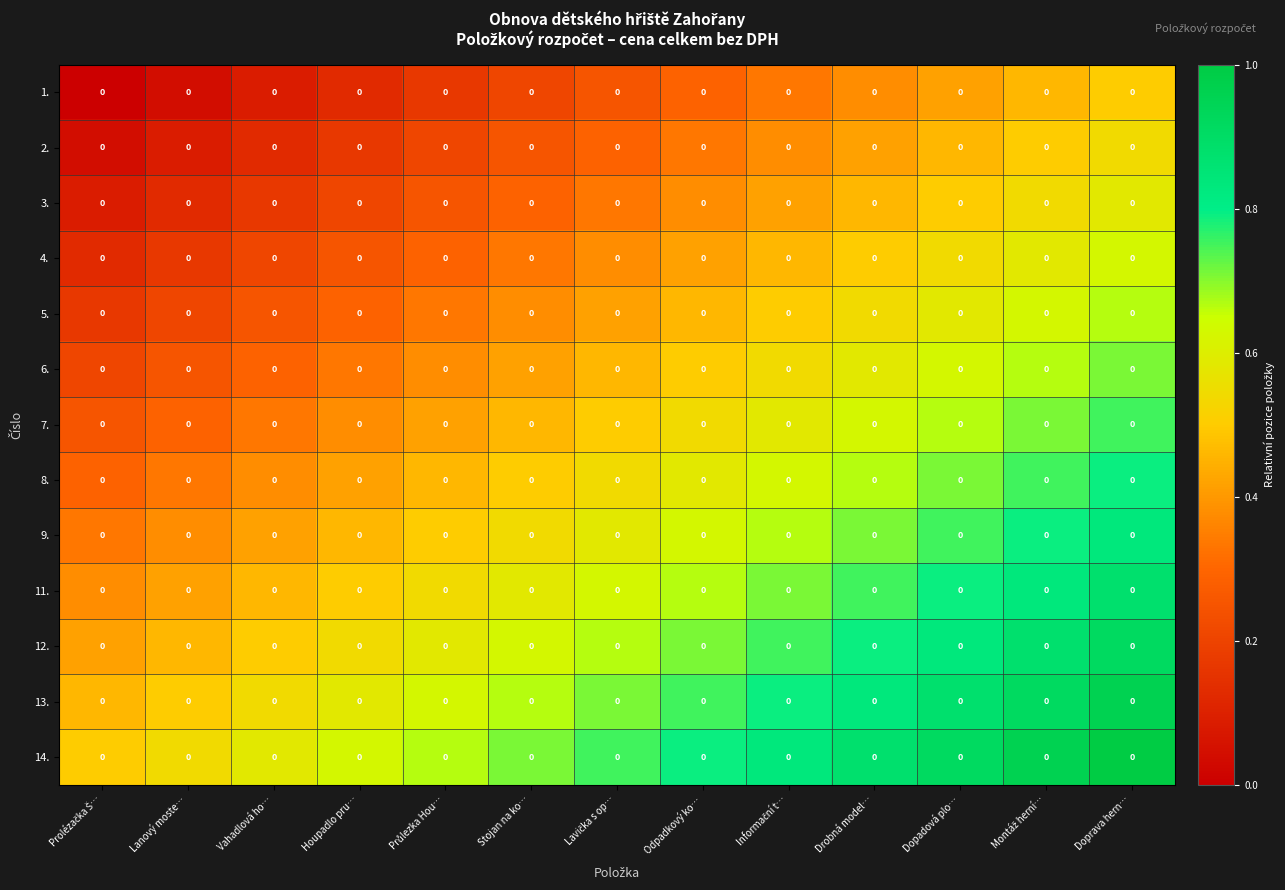

Reading left to right, list all the values displayed in this chart.

1.: Prolézačka Š…=0.0	Lanový moste…=0.0	Vahadlová ho…=0.0	Houpadlo pru…=0.0	Průlezka Hou…=0.0	Stojan na ko…=0.0	Lavička s op…=0.0	Odpadkový ko…=0.0	Informační t…=0.0	Drobná model…=0.0	Dopadová plo…=0.0	Montáž herní…=0.0	Doprava hern…=0.0
2.: Prolézačka Š…=0.0	Lanový moste…=0.0	Vahadlová ho…=0.0	Houpadlo pru…=0.0	Průlezka Hou…=0.0	Stojan na ko…=0.0	Lavička s op…=0.0	Odpadkový ko…=0.0	Informační t…=0.0	Drobná model…=0.0	Dopadová plo…=0.0	Montáž herní…=0.0	Doprava hern…=0.0
3.: Prolézačka Š…=0.0	Lanový moste…=0.0	Vahadlová ho…=0.0	Houpadlo pru…=0.0	Průlezka Hou…=0.0	Stojan na ko…=0.0	Lavička s op…=0.0	Odpadkový ko…=0.0	Informační t…=0.0	Drobná model…=0.0	Dopadová plo…=0.0	Montáž herní…=0.0	Doprava hern…=0.0
4.: Prolézačka Š…=0.0	Lanový moste…=0.0	Vahadlová ho…=0.0	Houpadlo pru…=0.0	Průlezka Hou…=0.0	Stojan na ko…=0.0	Lavička s op…=0.0	Odpadkový ko…=0.0	Informační t…=0.0	Drobná model…=0.0	Dopadová plo…=0.0	Montáž herní…=0.0	Doprava hern…=0.0
5.: Prolézačka Š…=0.0	Lanový moste…=0.0	Vahadlová ho…=0.0	Houpadlo pru…=0.0	Průlezka Hou…=0.0	Stojan na ko…=0.0	Lavička s op…=0.0	Odpadkový ko…=0.0	Informační t…=0.0	Drobná model…=0.0	Dopadová plo…=0.0	Montáž herní…=0.0	Doprava hern…=0.0
6.: Prolézačka Š…=0.0	Lanový moste…=0.0	Vahadlová ho…=0.0	Houpadlo pru…=0.0	Průlezka Hou…=0.0	Stojan na ko…=0.0	Lavička s op…=0.0	Odpadkový ko…=0.0	Informační t…=0.0	Drobná model…=0.0	Dopadová plo…=0.0	Montáž herní…=0.0	Doprava hern…=0.0
7.: Prolézačka Š…=0.0	Lanový moste…=0.0	Vahadlová ho…=0.0	Houpadlo pru…=0.0	Průlezka Hou…=0.0	Stojan na ko…=0.0	Lavička s op…=0.0	Odpadkový ko…=0.0	Informační t…=0.0	Drobná model…=0.0	Dopadová plo…=0.0	Montáž herní…=0.0	Doprava hern…=0.0
8.: Prolézačka Š…=0.0	Lanový moste…=0.0	Vahadlová ho…=0.0	Houpadlo pru…=0.0	Průlezka Hou…=0.0	Stojan na ko…=0.0	Lavička s op…=0.0	Odpadkový ko…=0.0	Informační t…=0.0	Drobná model…=0.0	Dopadová plo…=0.0	Montáž herní…=0.0	Doprava hern…=0.0
9.: Prolézačka Š…=0.0	Lanový moste…=0.0	Vahadlová ho…=0.0	Houpadlo pru…=0.0	Průlezka Hou…=0.0	Stojan na ko…=0.0	Lavička s op…=0.0	Odpadkový ko…=0.0	Informační t…=0.0	Drobná model…=0.0	Dopadová plo…=0.0	Montáž herní…=0.0	Doprava hern…=0.0
11.: Prolézačka Š…=0.0	Lanový moste…=0.0	Vahadlová ho…=0.0	Houpadlo pru…=0.0	Průlezka Hou…=0.0	Stojan na ko…=0.0	Lavička s op…=0.0	Odpadkový ko…=0.0	Informační t…=0.0	Drobná model…=0.0	Dopadová plo…=0.0	Montáž herní…=0.0	Doprava hern…=0.0
12.: Prolézačka Š…=0.0	Lanový moste…=0.0	Vahadlová ho…=0.0	Houpadlo pru…=0.0	Průlezka Hou…=0.0	Stojan na ko…=0.0	Lavička s op…=0.0	Odpadkový ko…=0.0	Informační t…=0.0	Drobná model…=0.0	Dopadová plo…=0.0	Montáž herní…=0.0	Doprava hern…=0.0
13.: Prolézačka Š…=0.0	Lanový moste…=0.0	Vahadlová ho…=0.0	Houpadlo pru…=0.0	Průlezka Hou…=0.0	Stojan na ko…=0.0	Lavička s op…=0.0	Odpadkový ko…=0.0	Informační t…=0.0	Drobná model…=0.0	Dopadová plo…=0.0	Montáž herní…=0.0	Doprava hern…=0.0
14.: Prolézačka Š…=0.0	Lanový moste…=0.0	Vahadlová ho…=0.0	Houpadlo pru…=0.0	Průlezka Hou…=0.0	Stojan na ko…=0.0	Lavička s op…=0.0	Odpadkový ko…=0.0	Informační t…=0.0	Drobná model…=0.0	Dopadová plo…=0.0	Montáž herní…=0.0	Doprava hern…=0.0